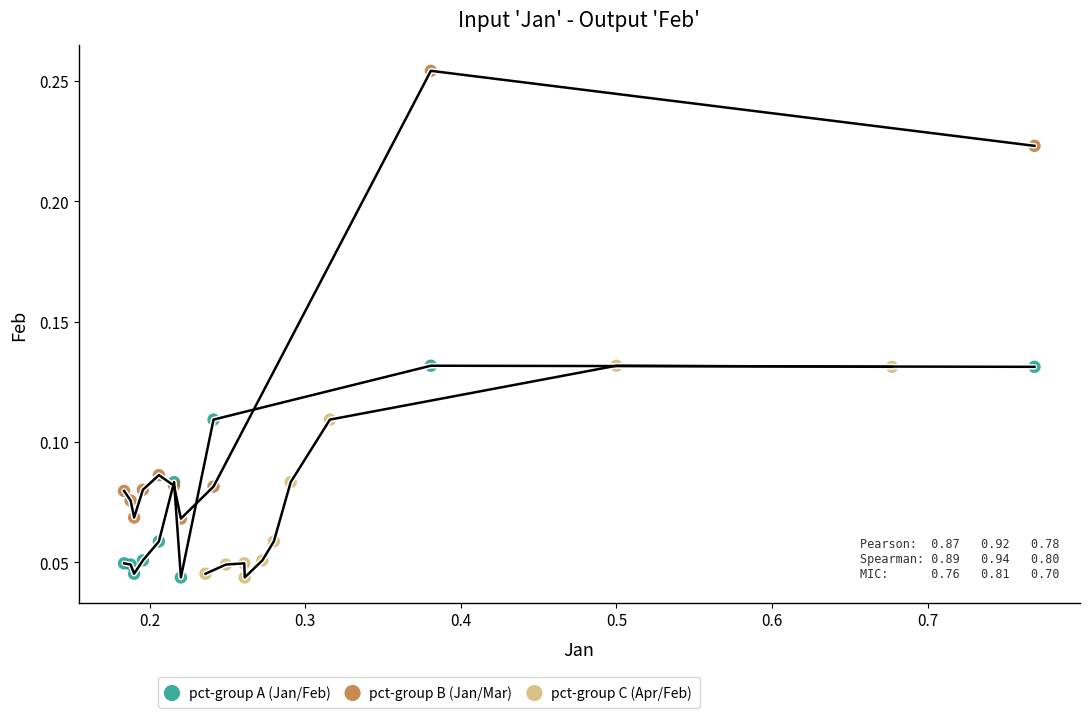

Which series has the widest spread of Y values?

pct-group B (Jan/Mar)